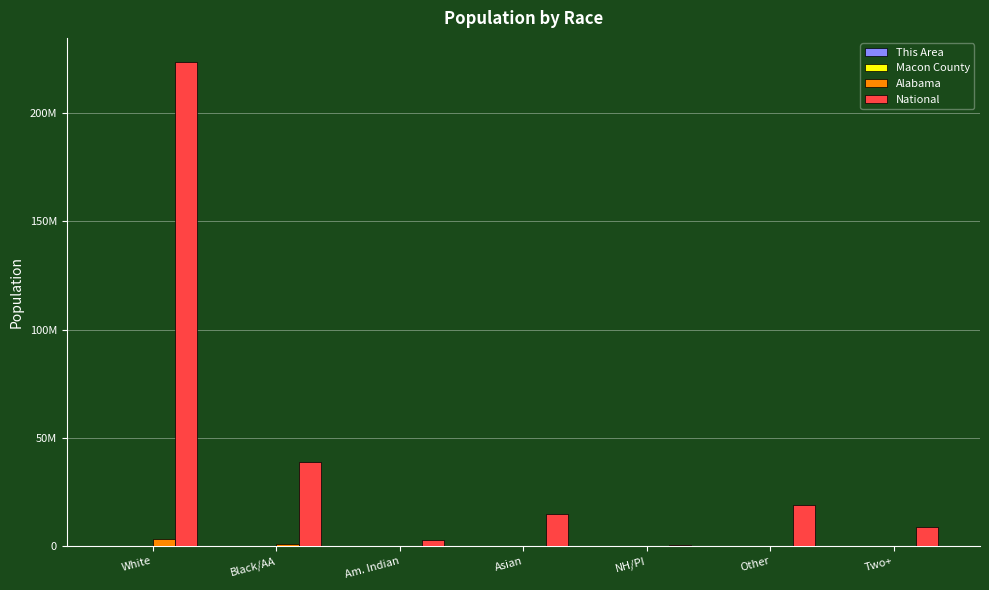

Which series has the largest range (max minus min)?

National